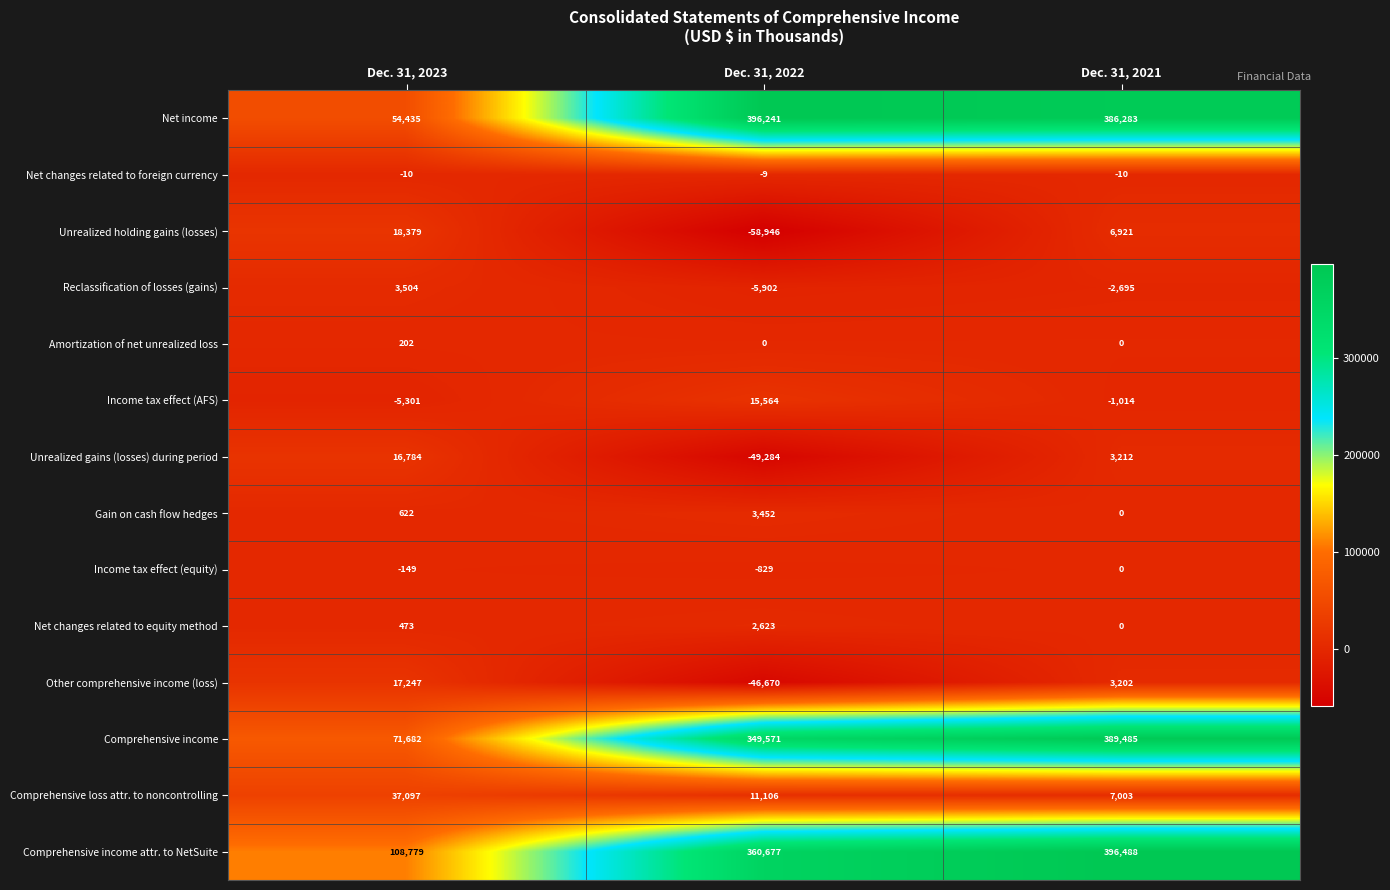

At which category does the chart reach its minimum across all series?

Dec. 31, 2022